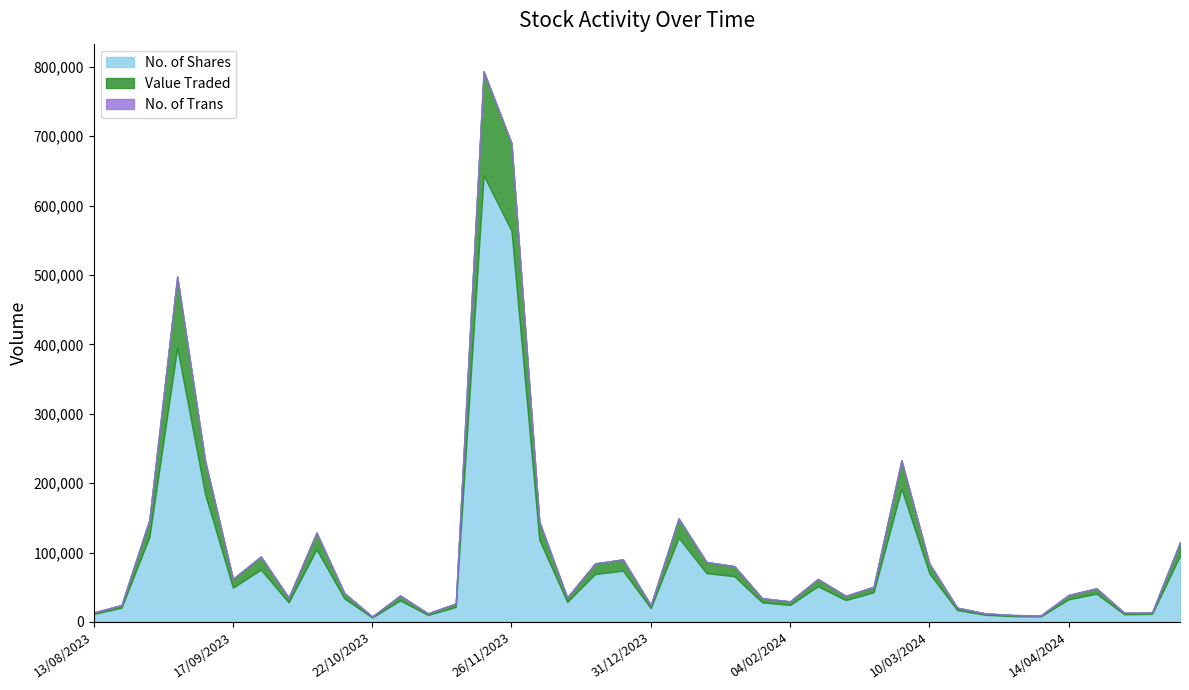

Rank the series by their maximum value, from highest to lowest.

No. of Shares, Value Traded, No. of Trans